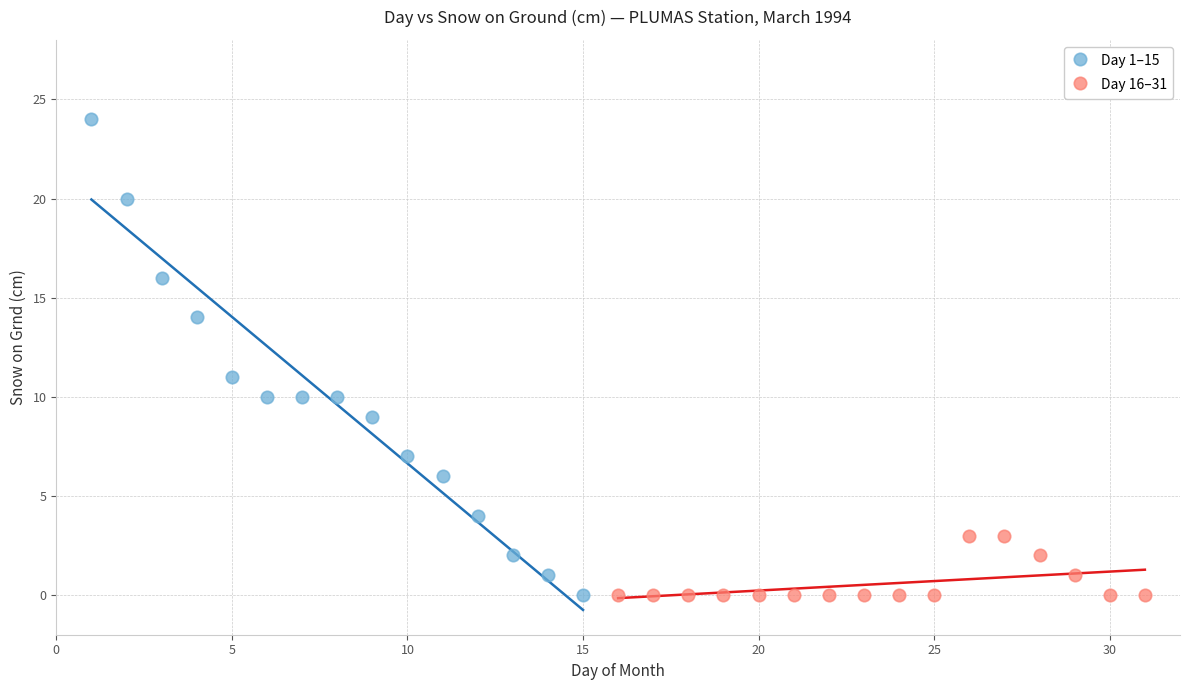

Which series has the widest spread of Y values?

Day 1–15